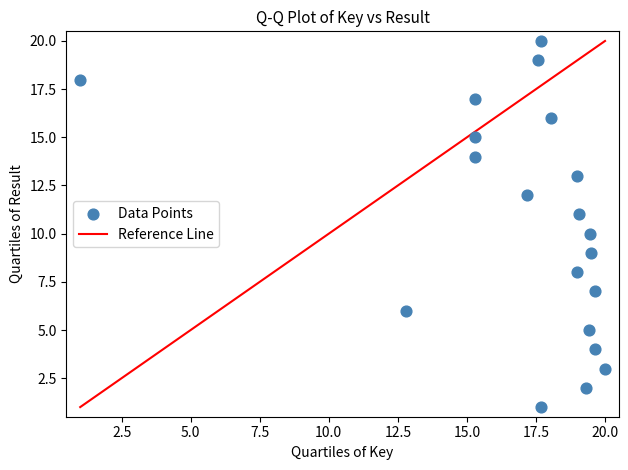

What is the range of Y values (max minus min)?

19